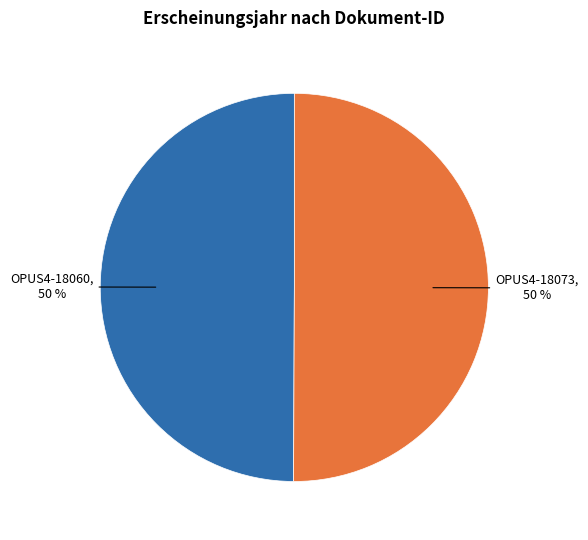

To the nearest percent, what is the average slice percentage?

50%